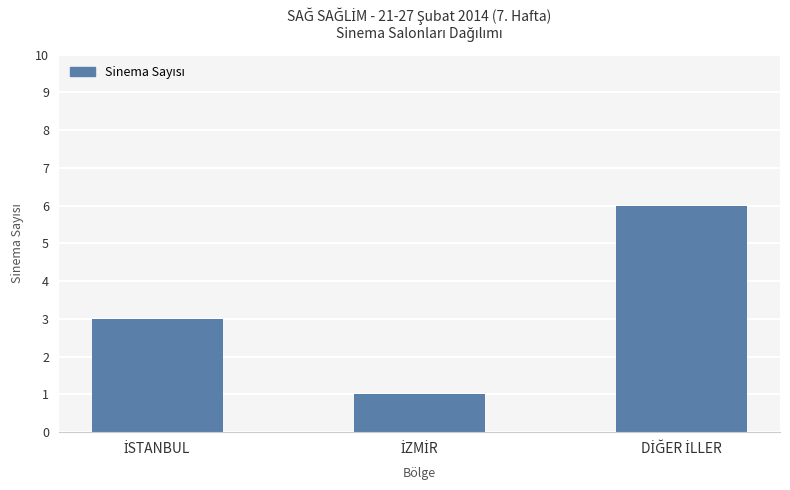

Does the chart contain any negative values?

No